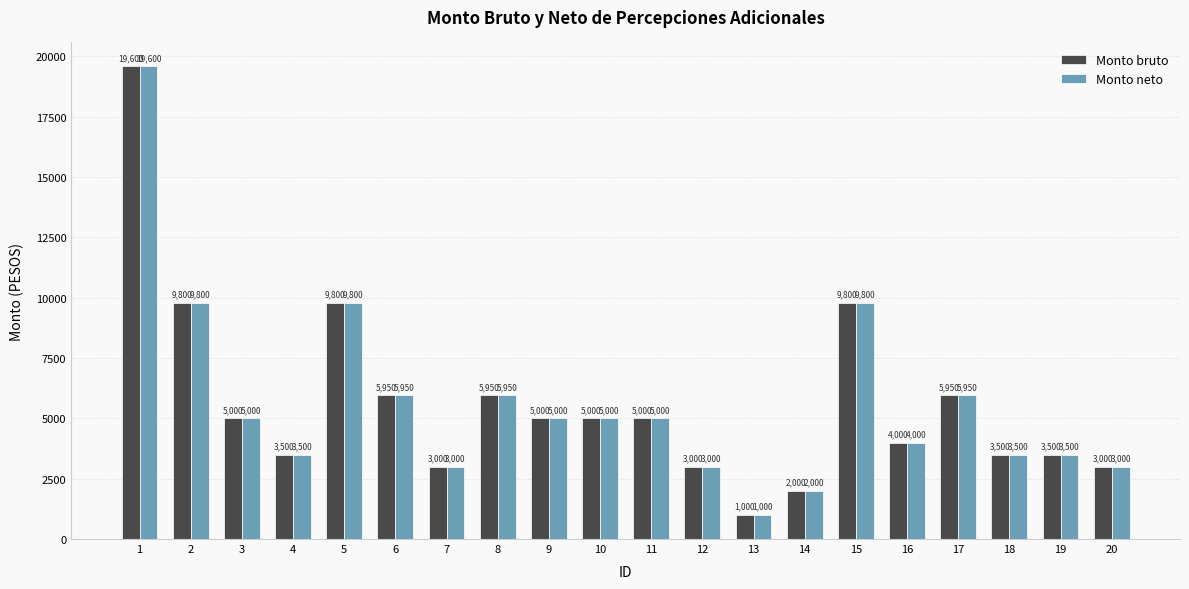

What is the approximate value of Monto bruto at 4?

3500